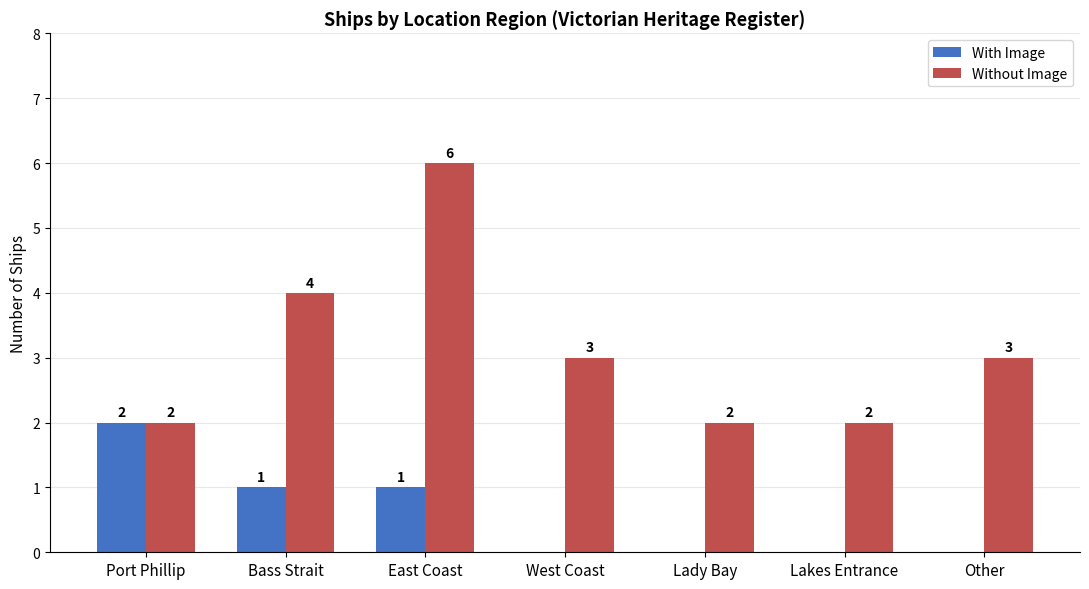

Is it true that Without Image equals 3 at Port Phillip?

False